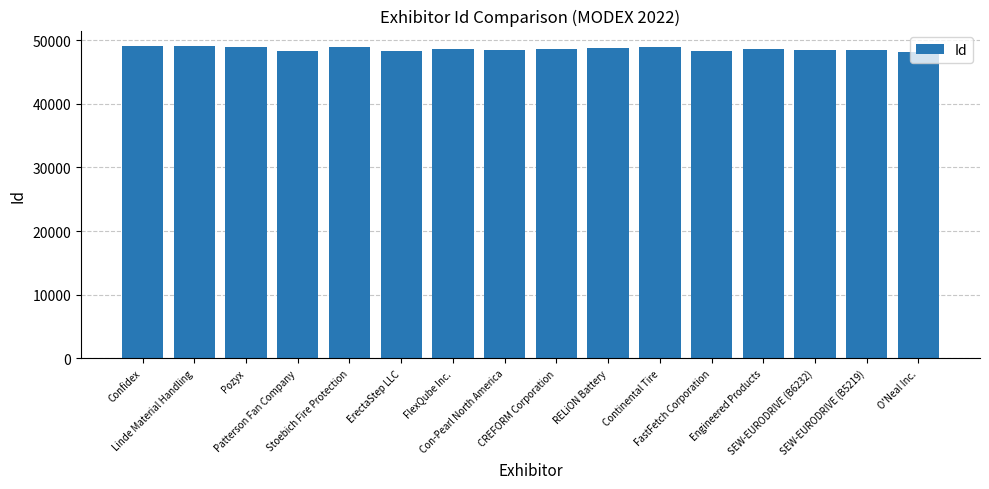

What is the average value?

48589